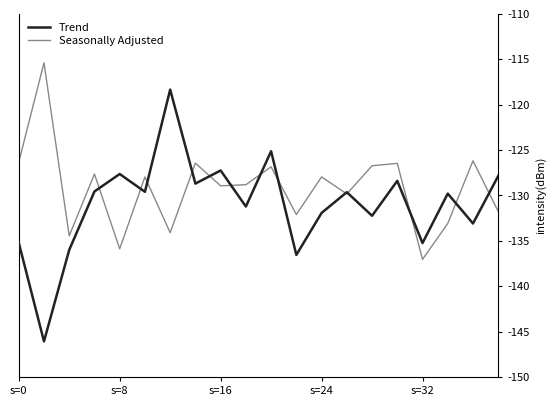

Which series has the largest total across all categories?

Seasonally Adjusted